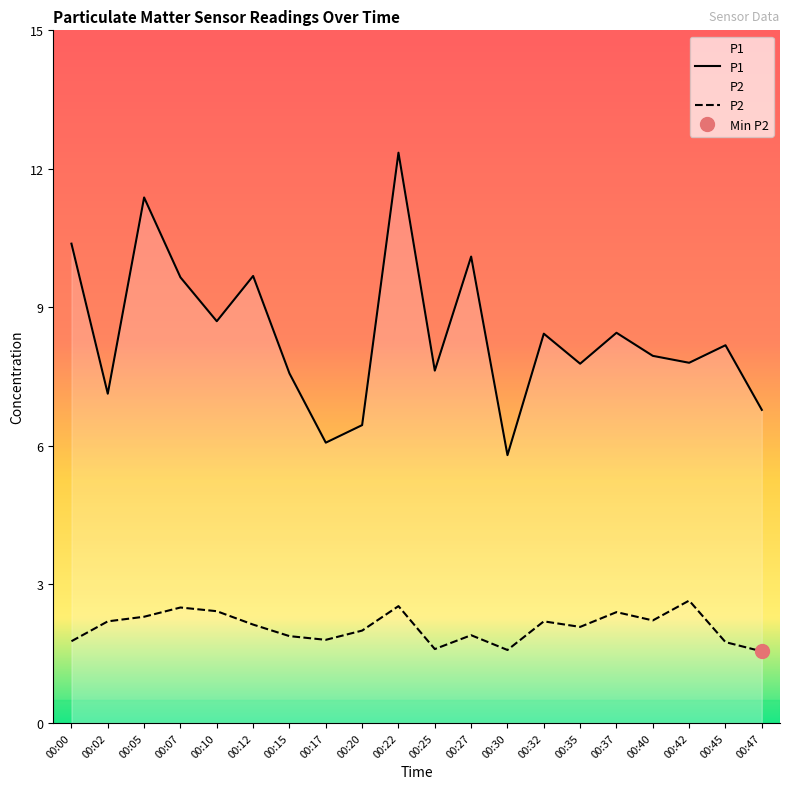

What is the difference between the maximum and second lowest values in the P1 series?

6.3